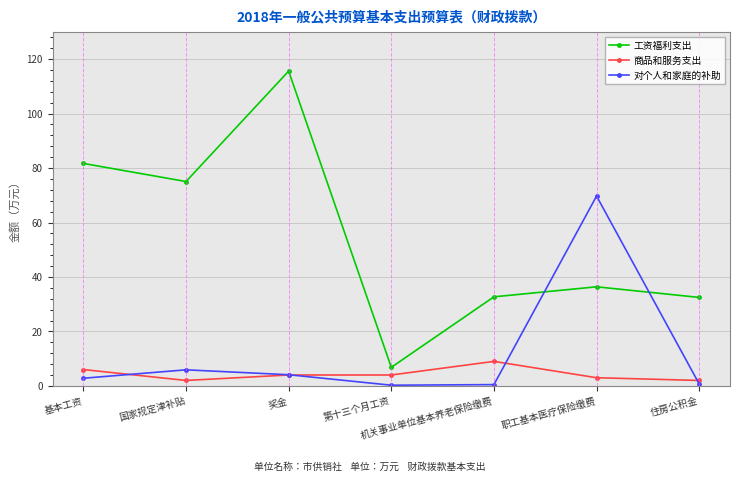

After their last crossing, which series has the higher values: 对个人和家庭的补助 or 商品和服务支出?

商品和服务支出